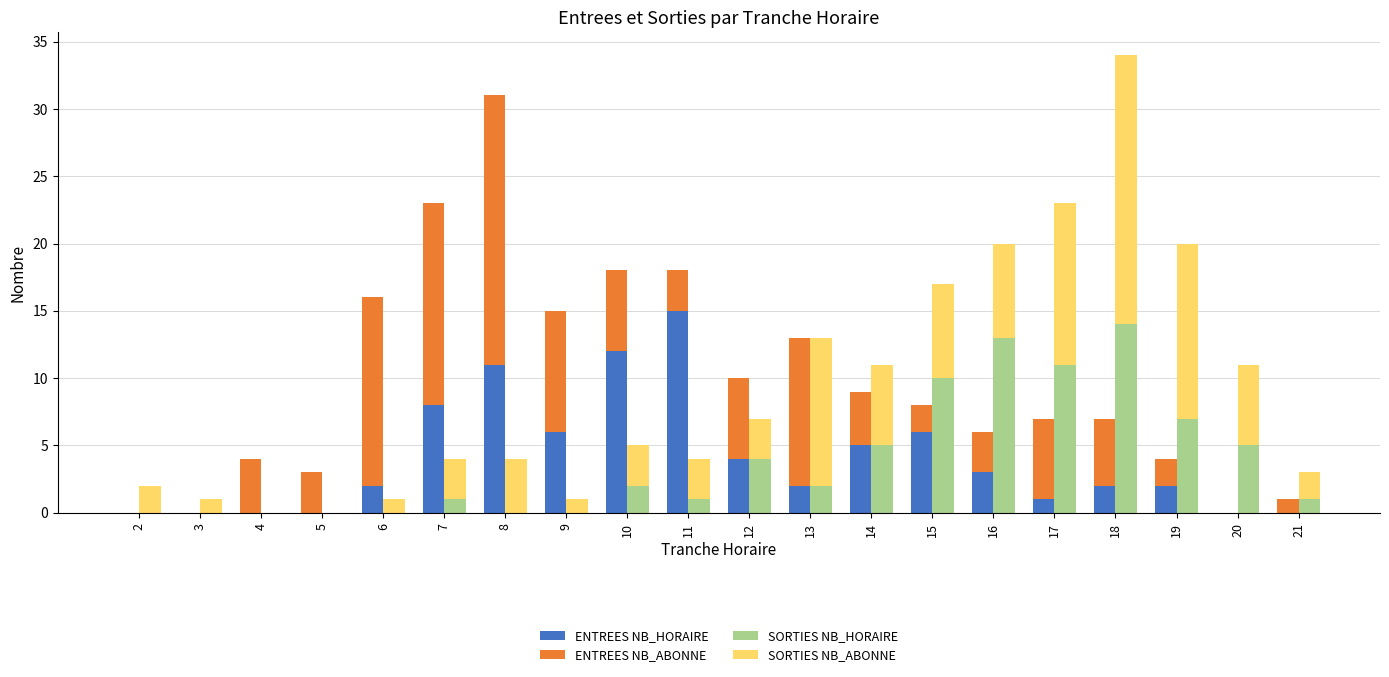

What is the sum of all SORTIES NB_HORAIRE values?

76